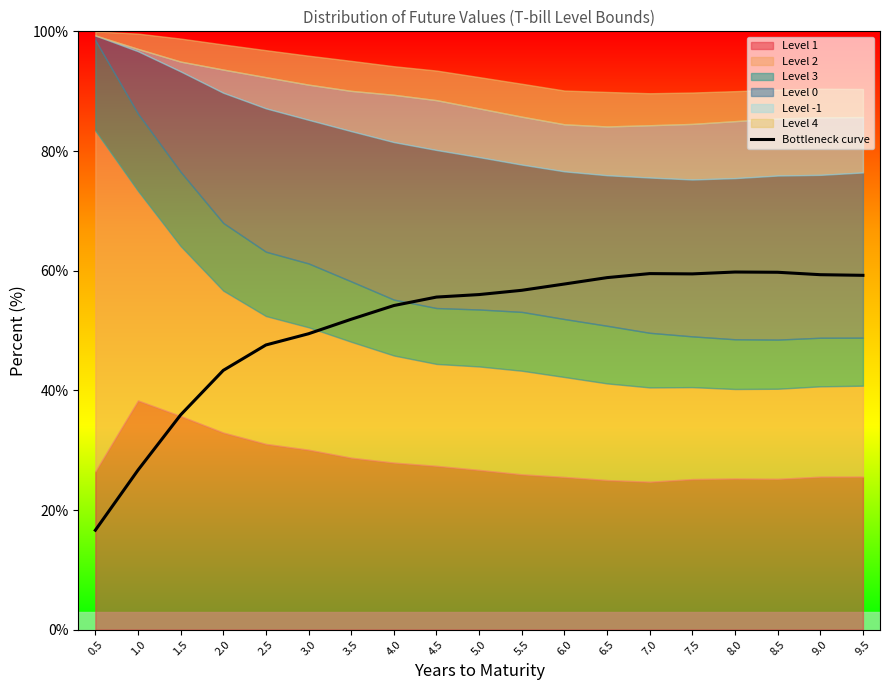

The value of Bottleneck curve at 8.5 is 59.7. True or false?

True